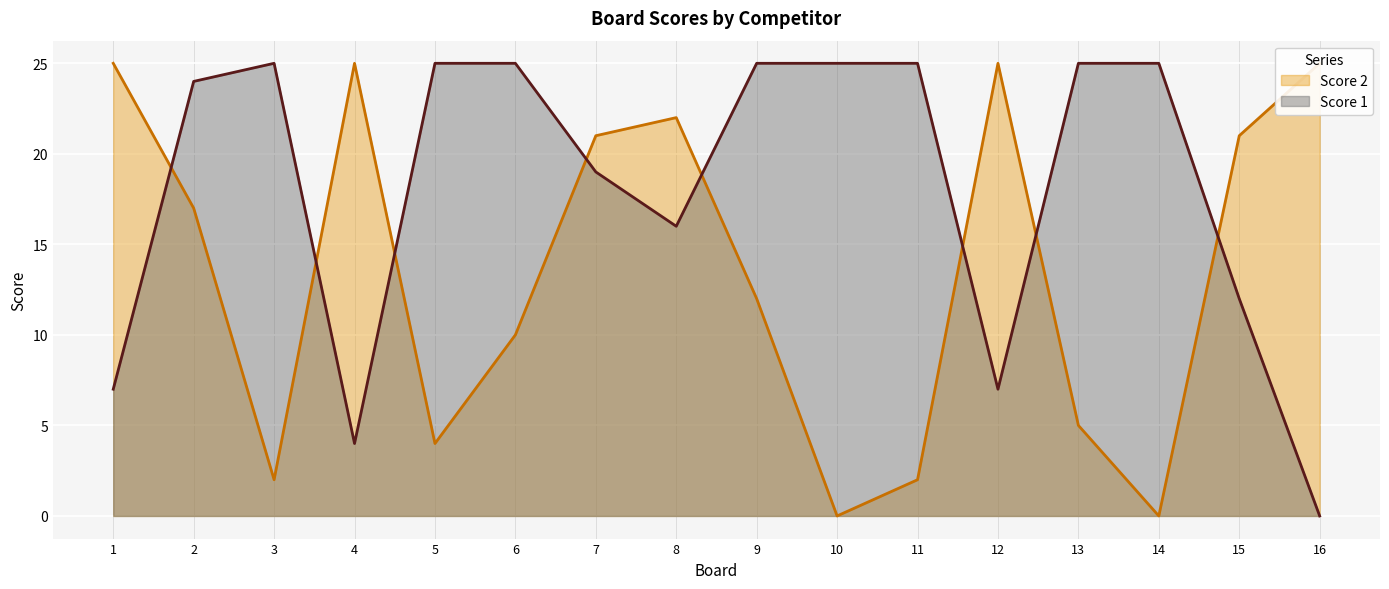

Where is the first local minimum for Score 2?

3